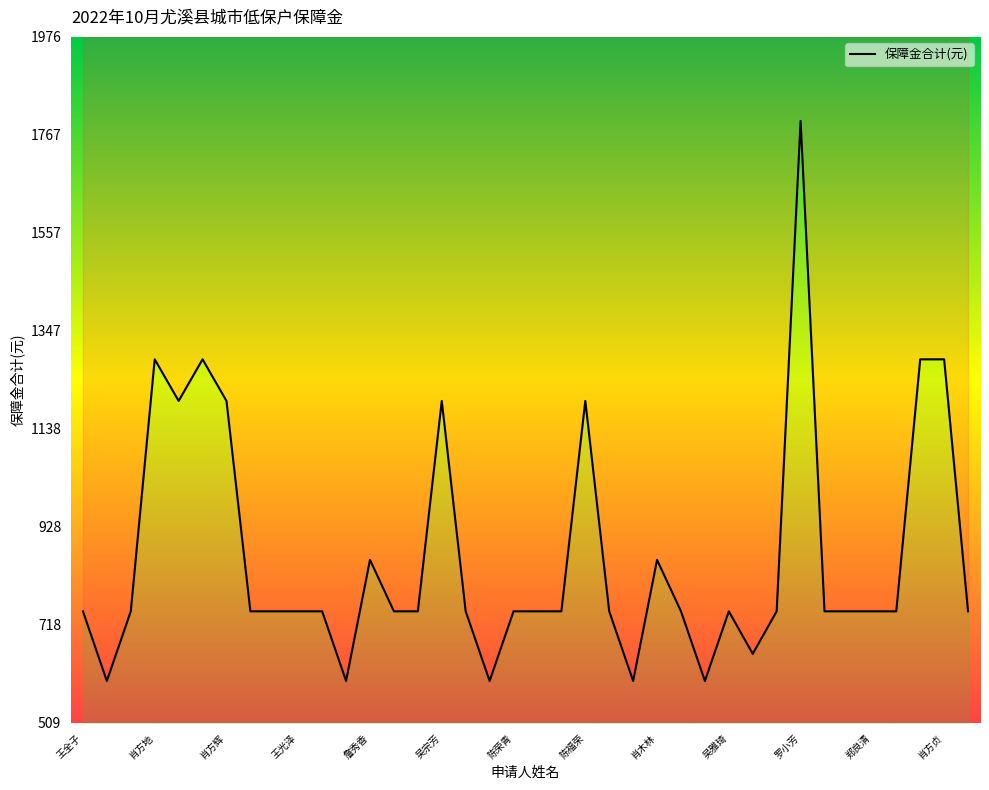

What is the sum of all values?

32813